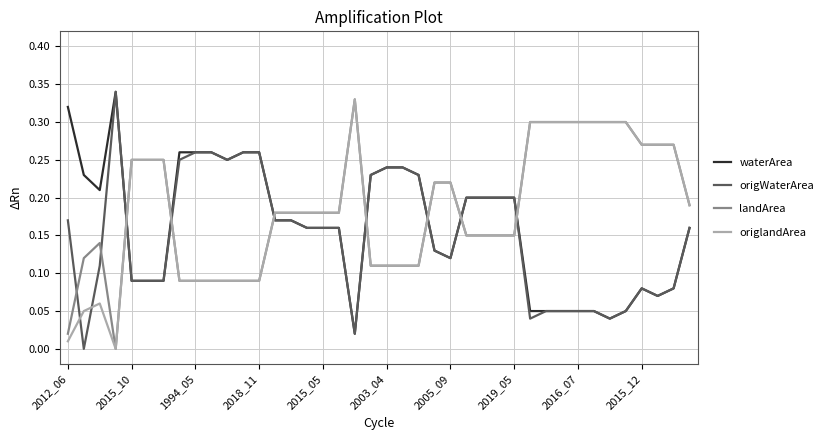

After their last crossing, which series has the higher values: waterArea or landArea?

landArea